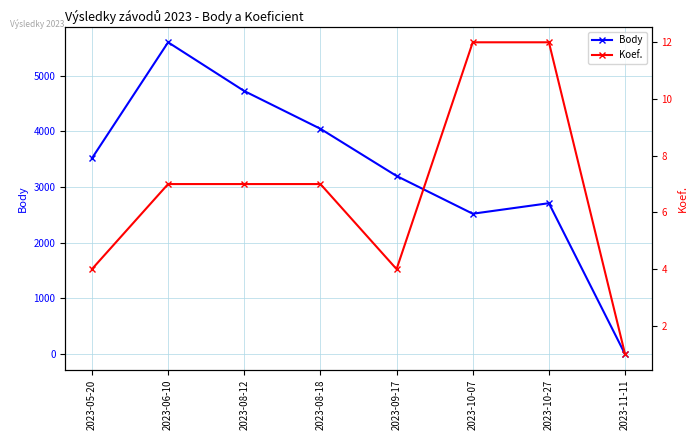

Rank the categories by Koef. value from lowest to highest.

2023-11-11, 2023-05-20, 2023-09-17, 2023-06-10, 2023-08-12, 2023-08-18, 2023-10-07, 2023-10-27